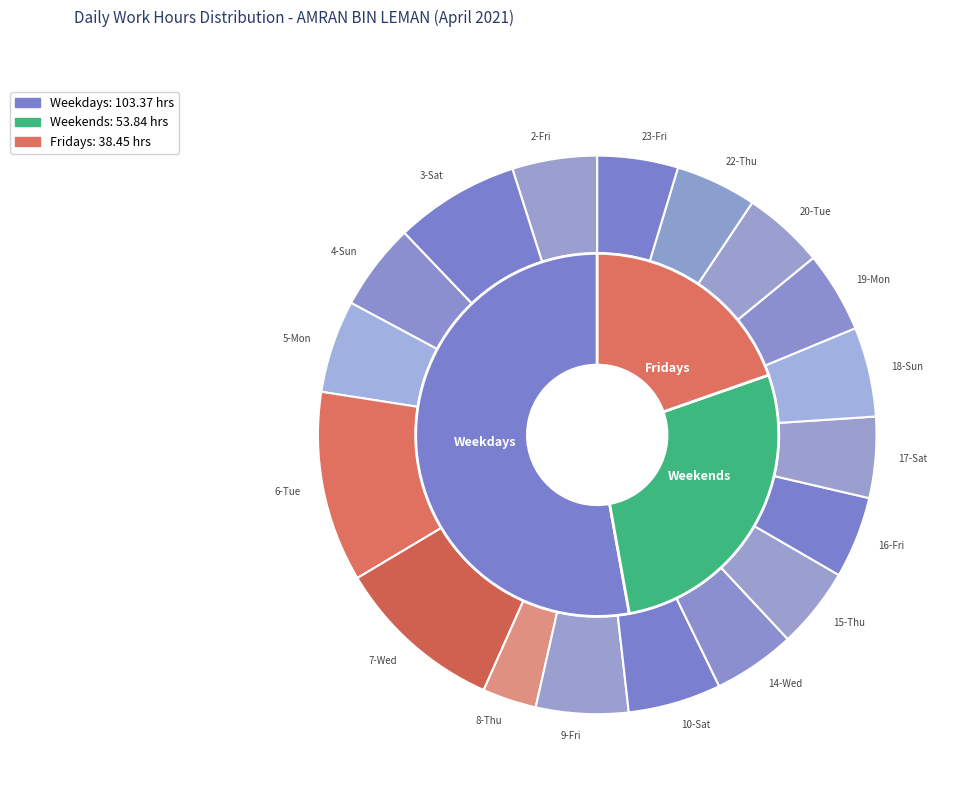

Does 23-Fri represent more than half of the total?

No